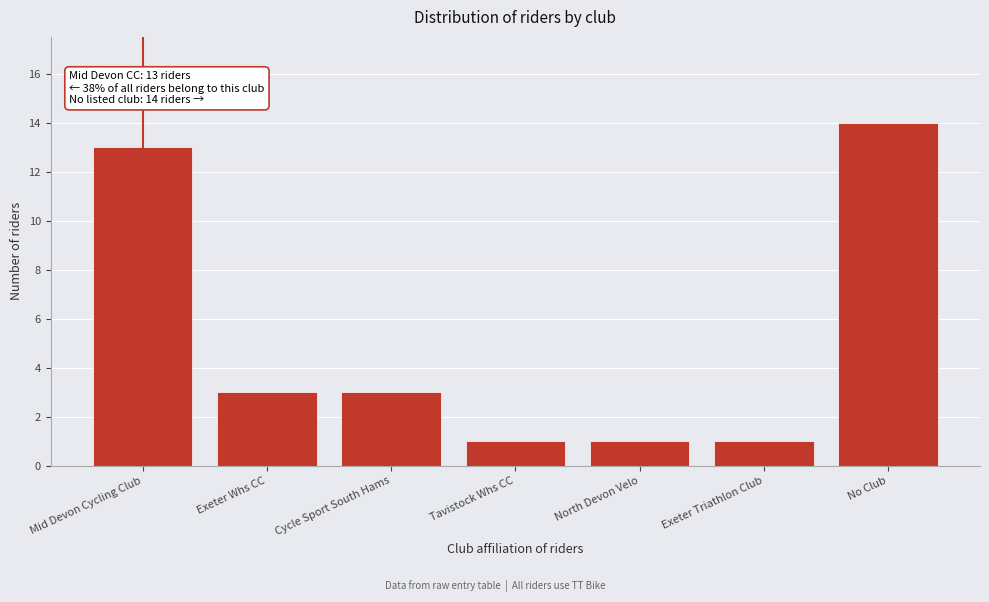

Reading left to right, what are all the values shown in this chart?

13	3	3	1	1	1	14